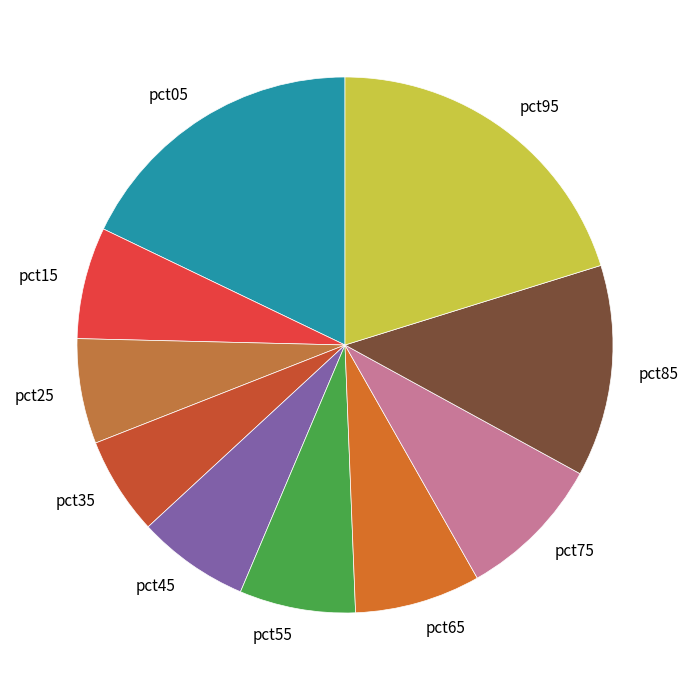

Which has a higher value, pct55 or pct85?

pct85